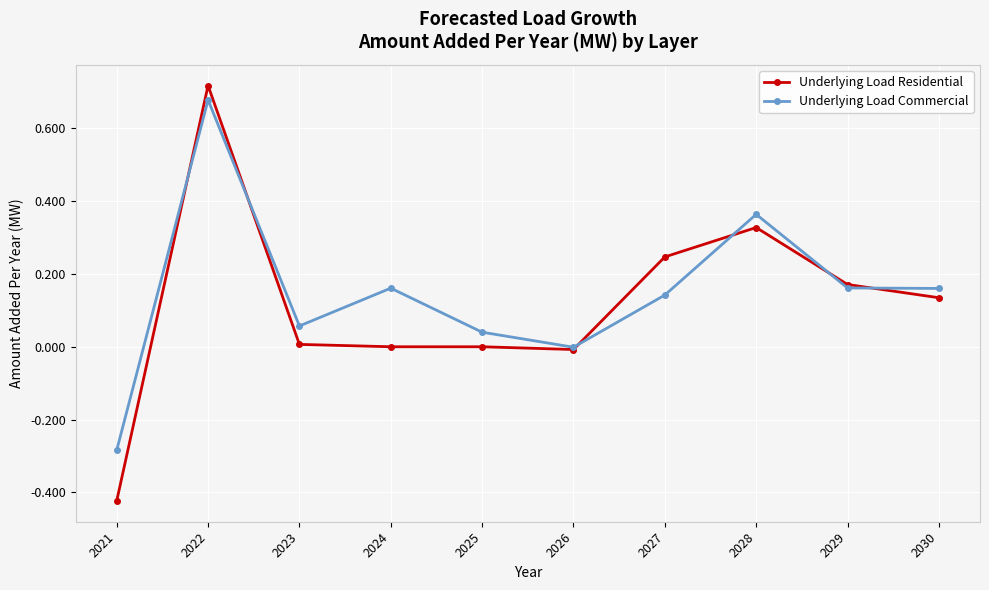

The Underlying Load Commercial series shows -0.0 at 2026. True or false?

True